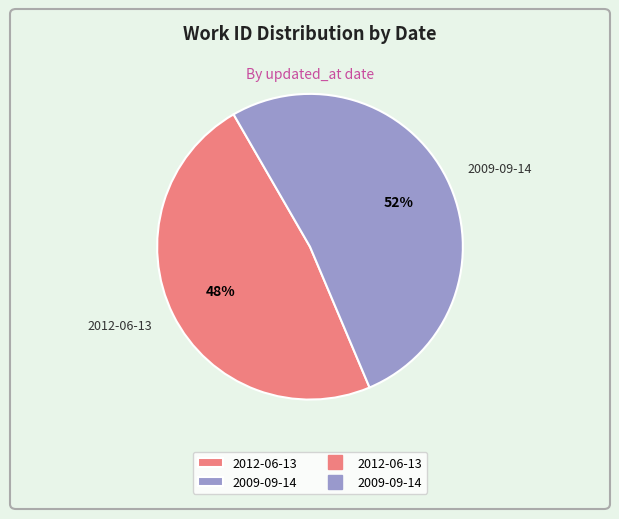

How many segments does this pie chart have?

2